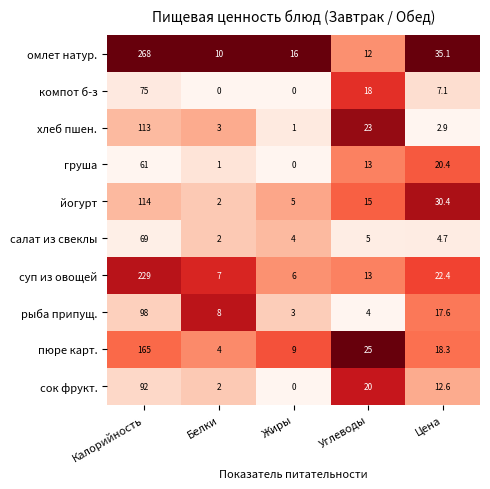

Which label corresponds to the largest value in the chart?

Калорийность